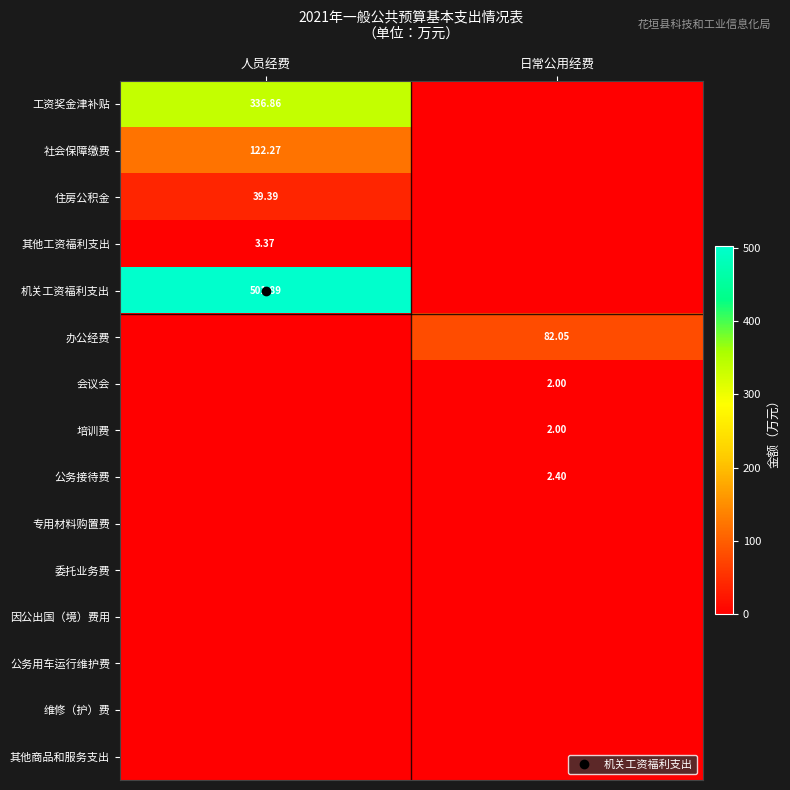

Is it true that 维修（护）费 equals 0.0 at 日常公用经费?

True